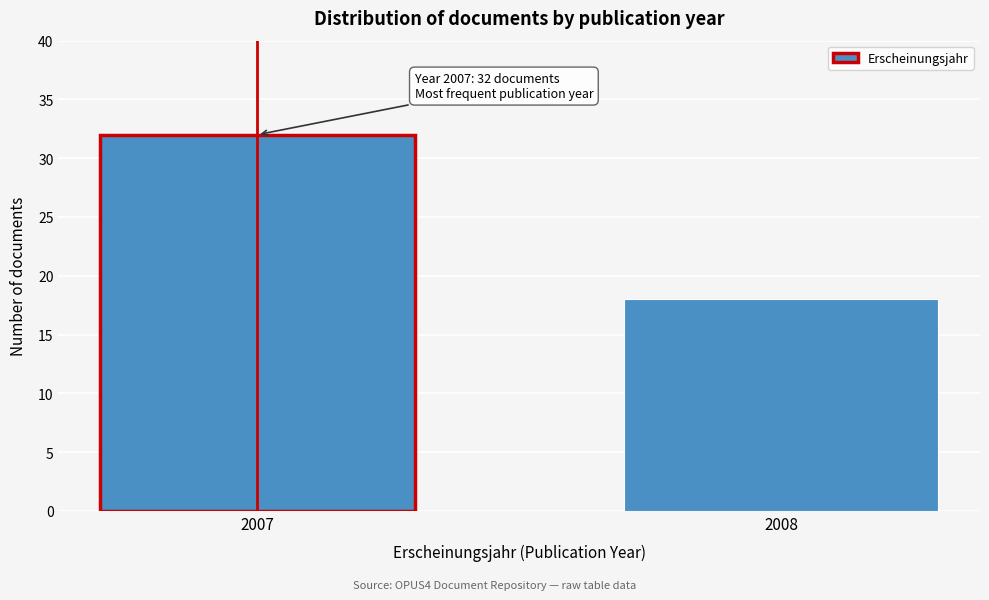

Reading right to left, list all the values displayed in this chart.

18	32